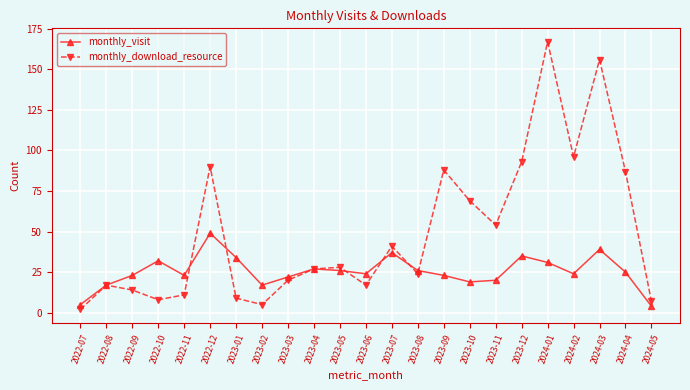

True or false: monthly_download_resource has more than 1 points higher than both neighbors.

True